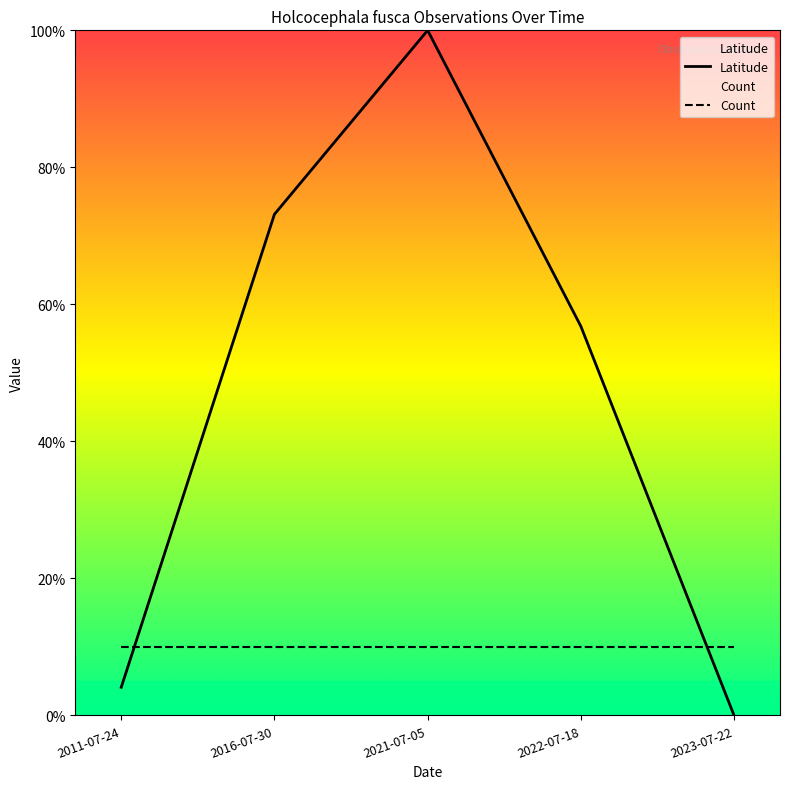

How many data points are less than 56?

2